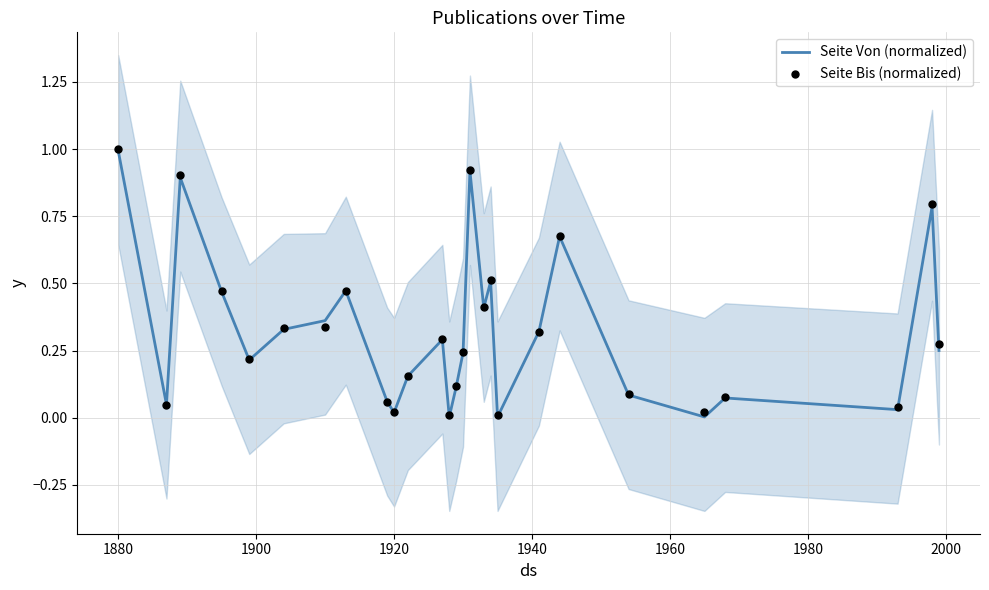

Which series contains the highest Y value?

Seite Bis (normalized)